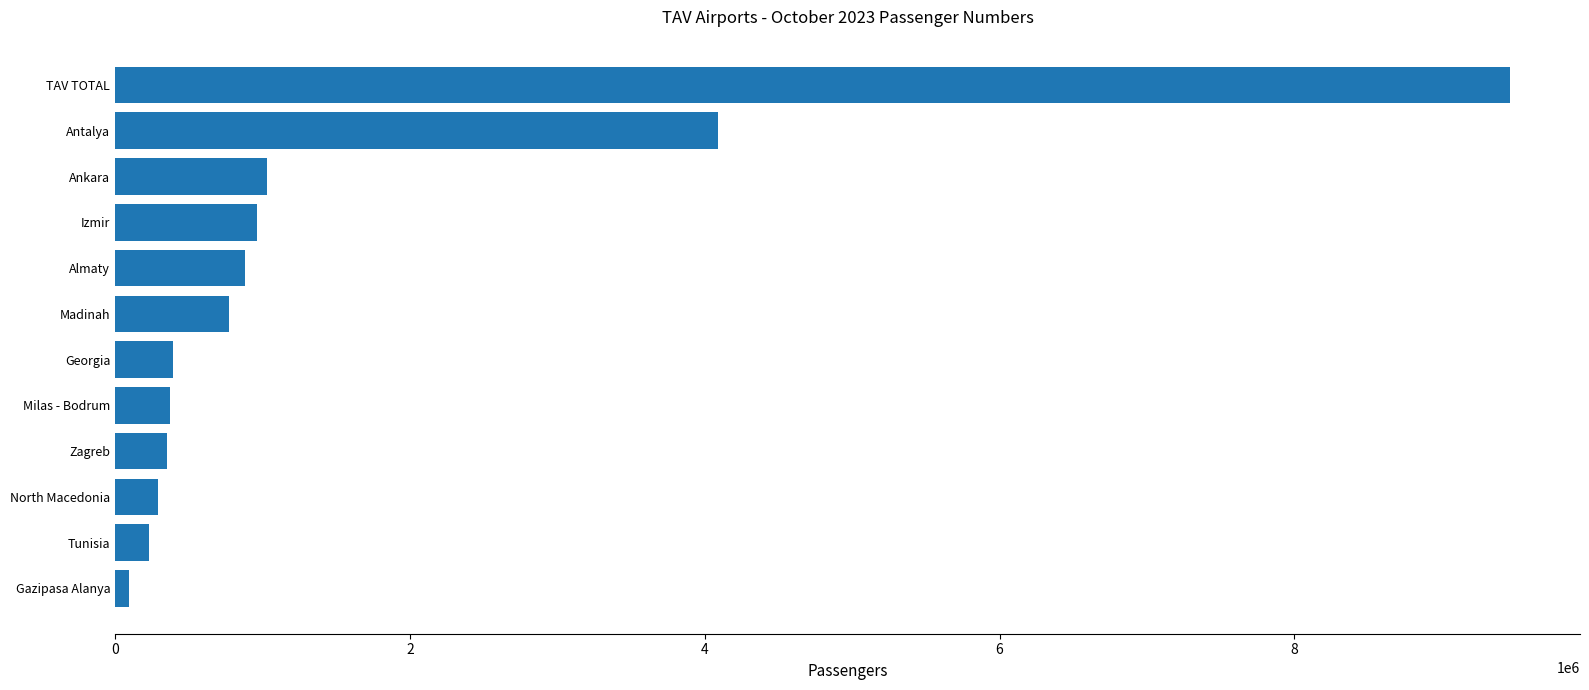

What is the greatest value displayed?

9464151